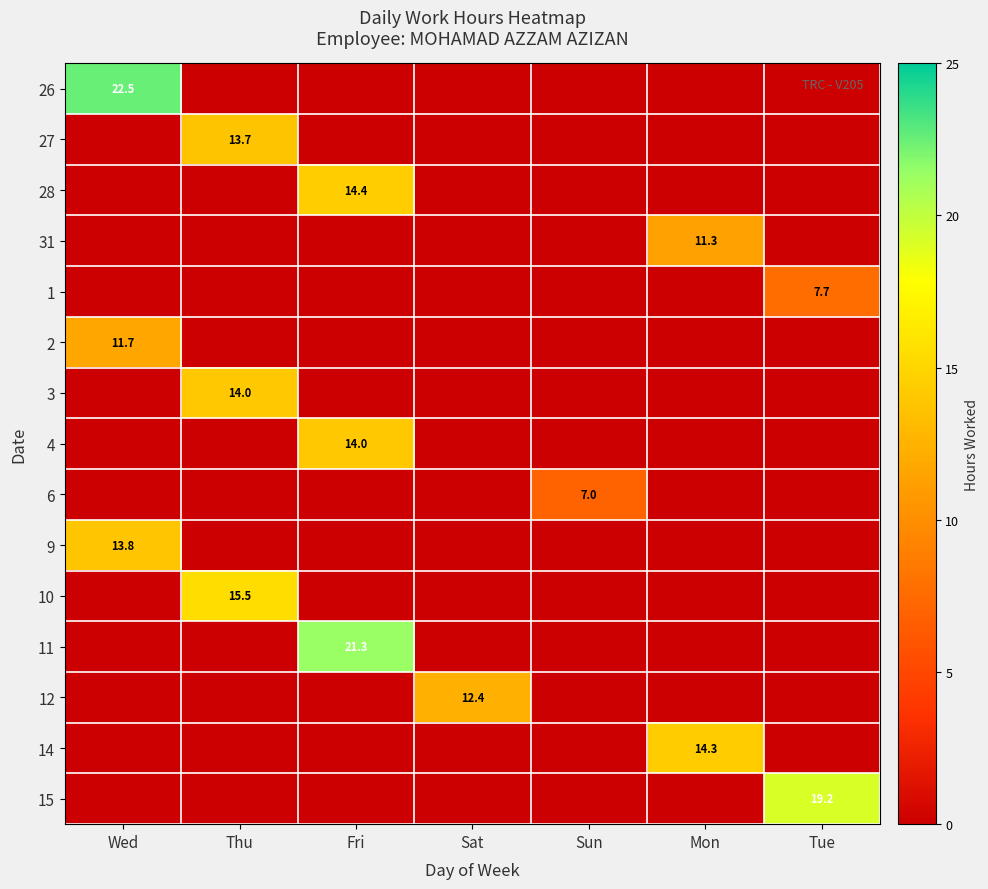

Is it true that 31 equals 11.3 at Mon?

True